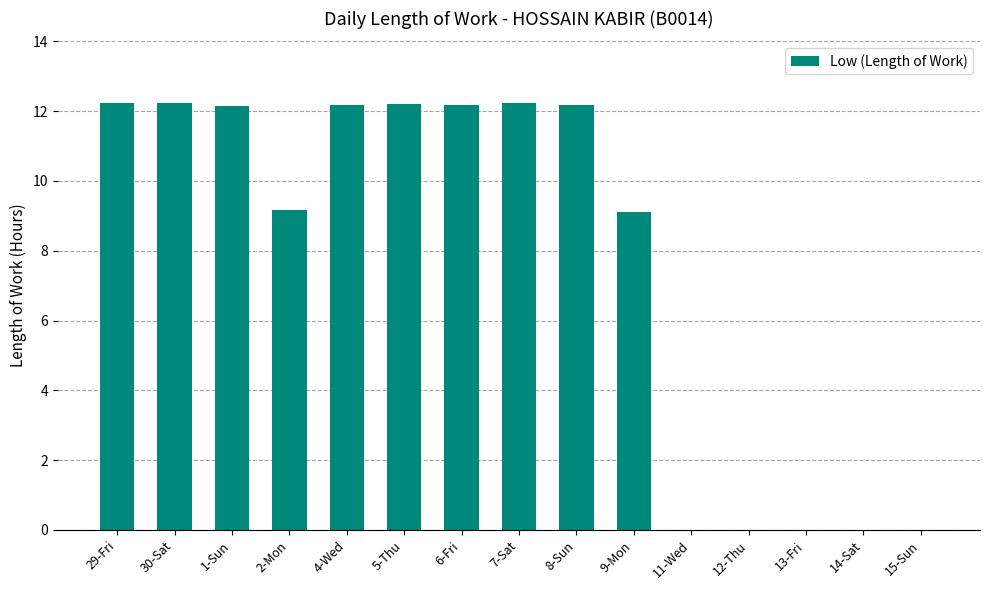

Reading left to right, transcribe all the data shown in this chart.

12.2	12.2	12.2	9.2	12.2	12.2	12.2	12.2	12.2	9.1	0.0	0.0	0.0	0.0	0.0